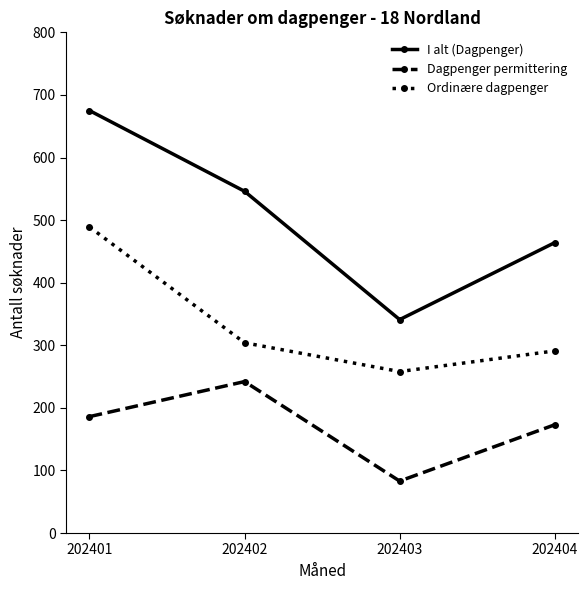

What is the minimum value shown in the chart?

83